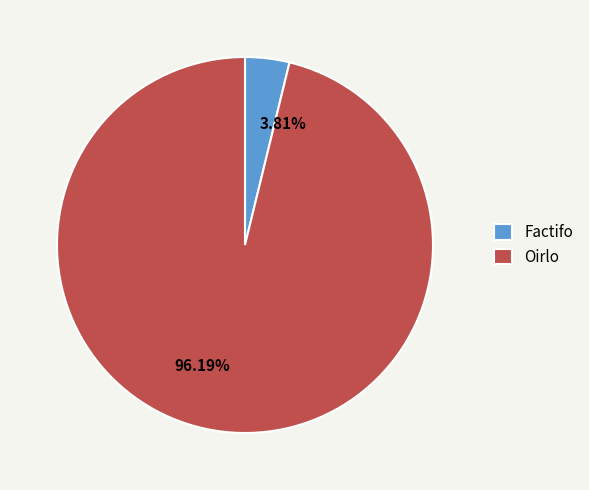

To the nearest percent, what is the combined percentage of Factifo and Oirlo?

100%